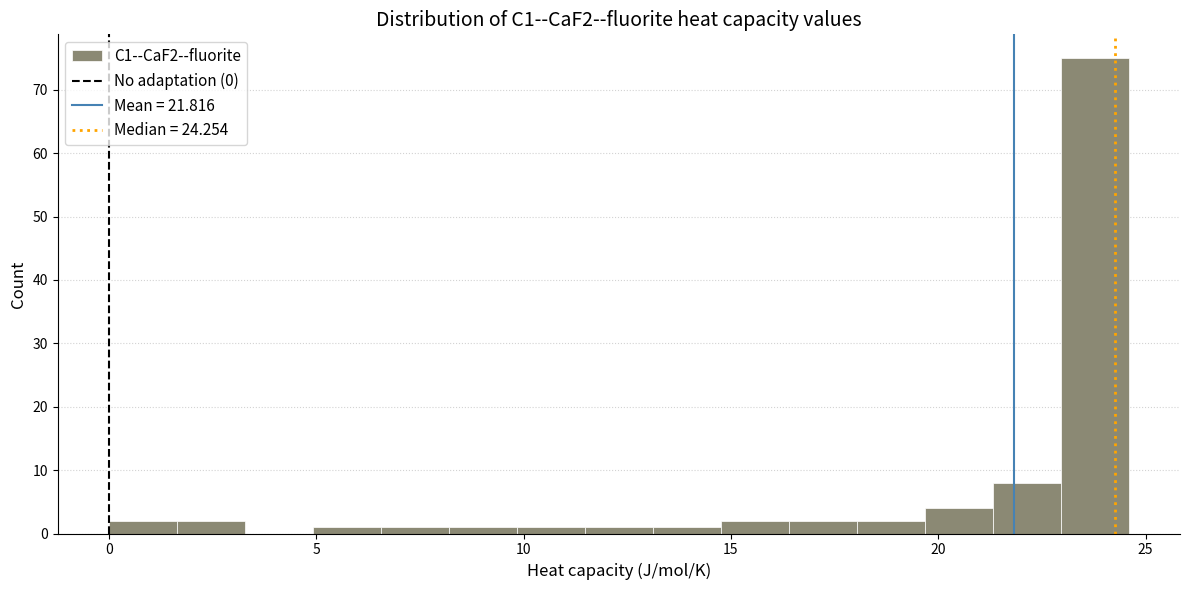

Around what value on the x-axis is the tallest bar? Give the approximate position of its centre, as read against the axis.

24.0